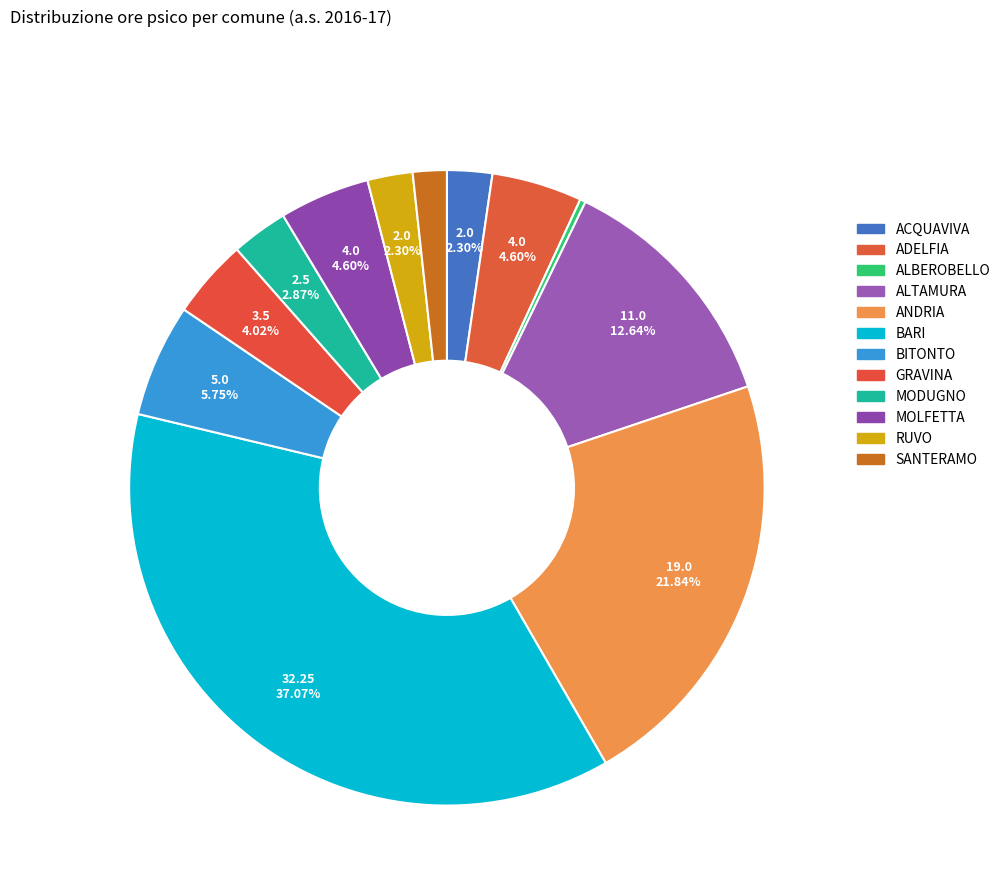

True or false: GRAVINA accounts for 4% of the total.

True